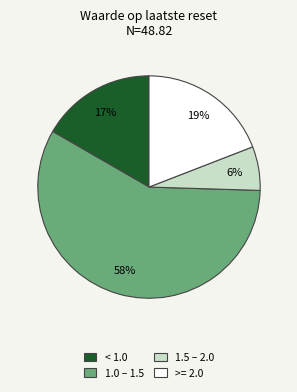

How many slices are in this pie chart?

4